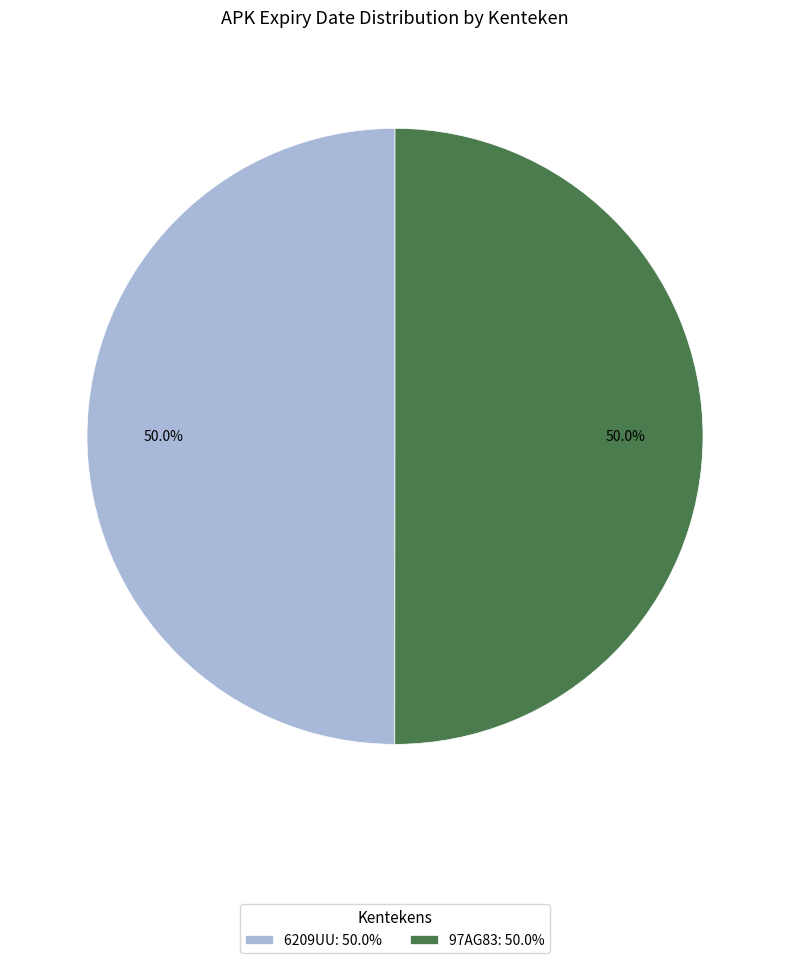

How many slices are in this pie chart?

2